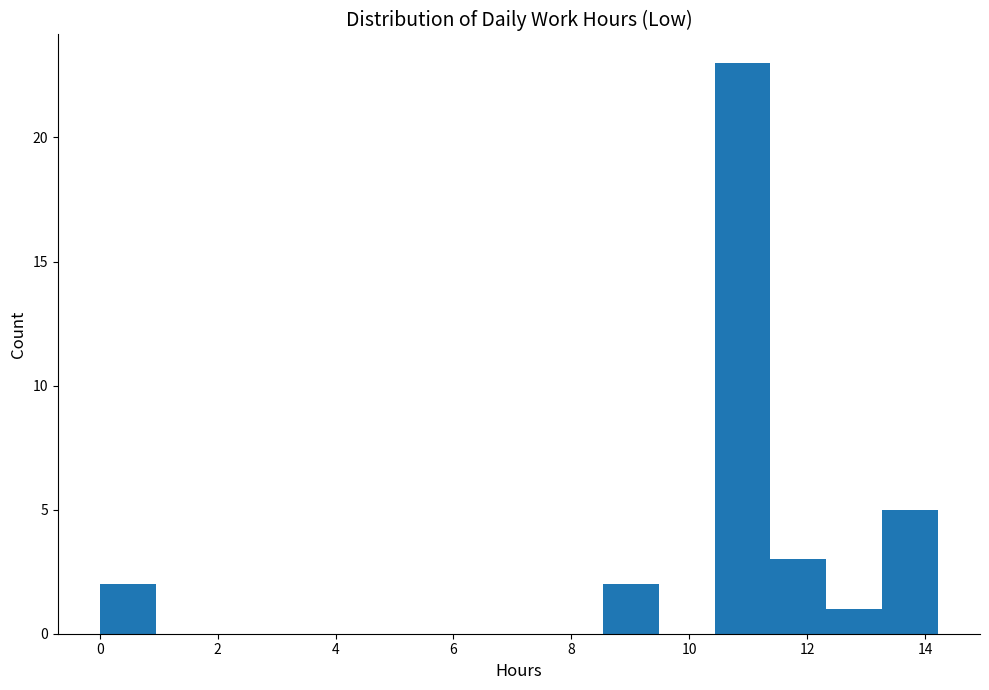

Which range on the x-axis has the tallest bar?

10.4 to 11.4